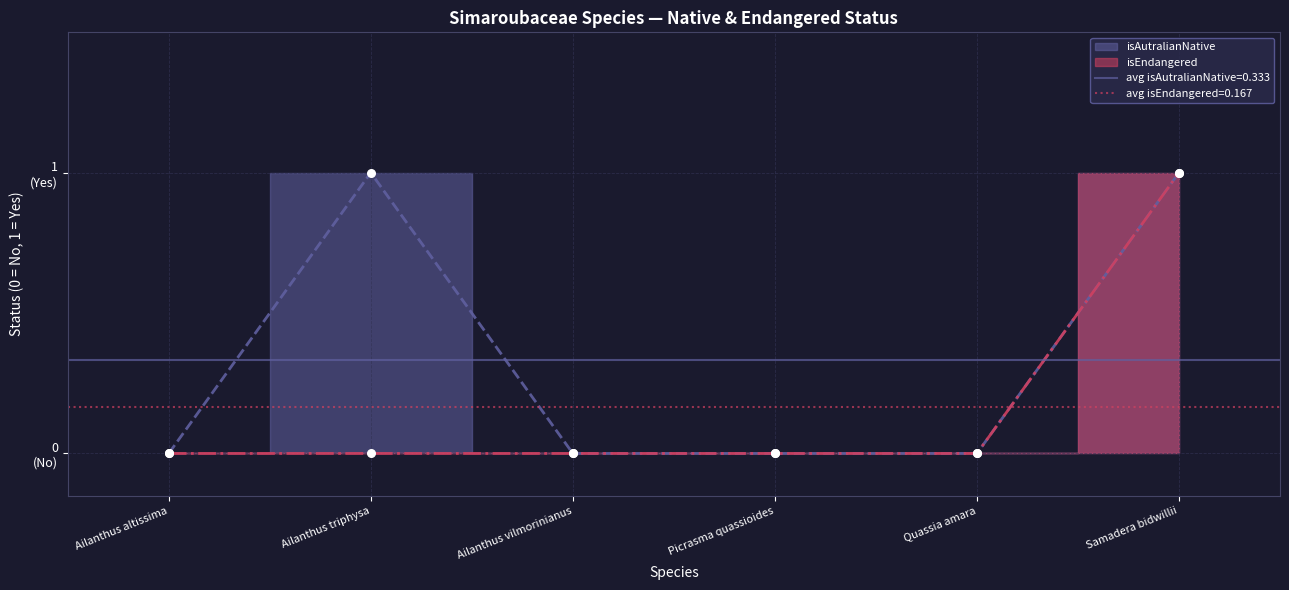

At which category is the sum across all series the highest?

Samadera bidwillii